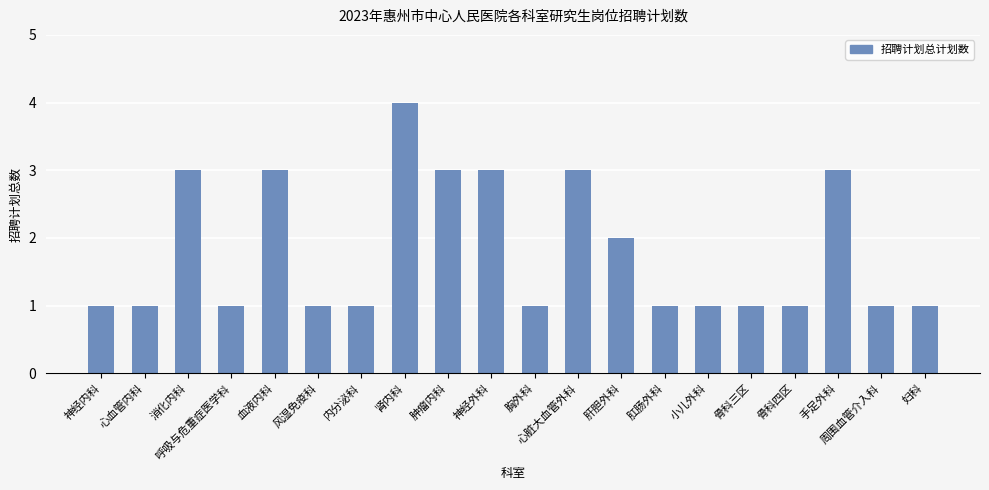

Which label corresponds to the largest value in the chart?

肾内科